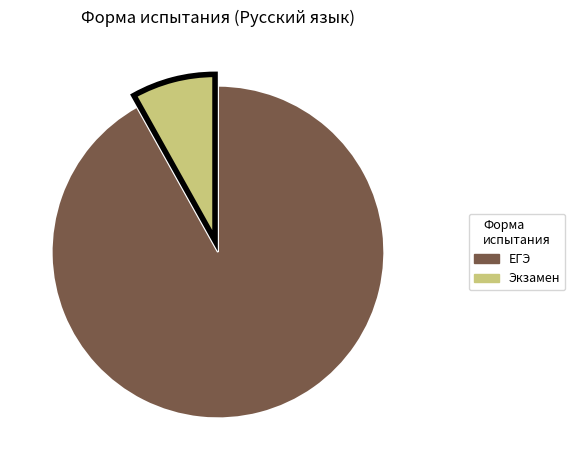

Is the sum of Экзамен and ЕГЭ greater than half?

Yes